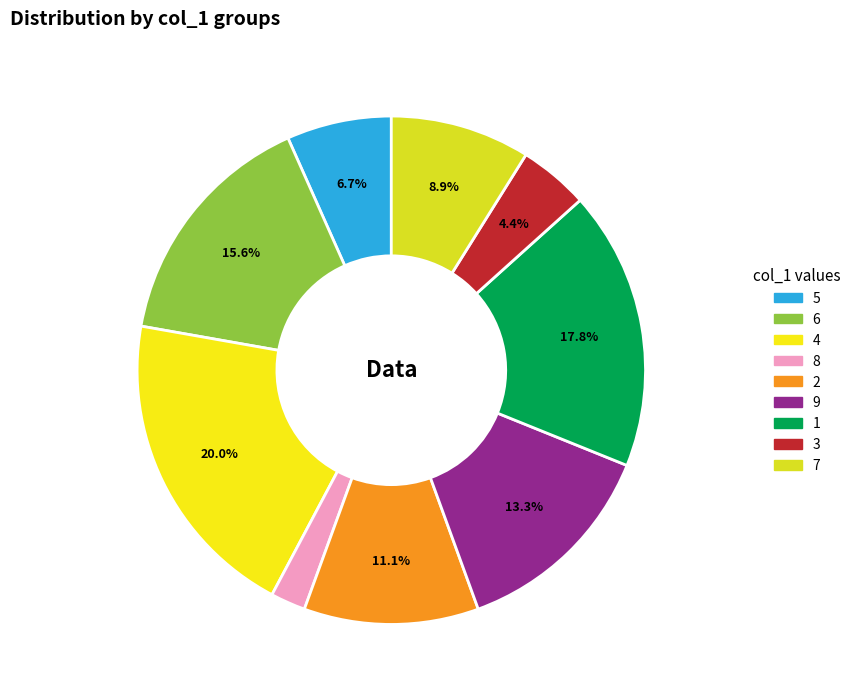

What percentage is the 9 slice, to the nearest percent?

13%